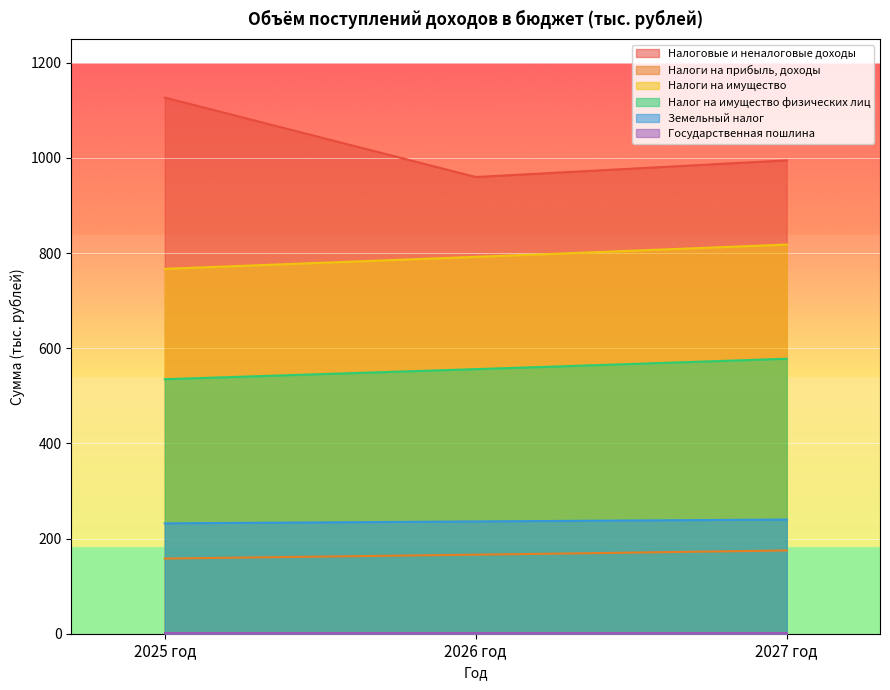

Reading right to left, list all the values displayed in this chart.

Налоговые и неналоговые доходы: 2027 год=995	2026 год=960	2025 год=1127
Налоги на прибыль, доходы: 2027 год=175	2026 год=166	2025 год=158
Налоги на имущество: 2027 год=818	2026 год=792	2025 год=767
Налог на имущество физических лиц: 2027 год=578	2026 год=556	2025 год=535
Земельный налог: 2027 год=240	2026 год=236	2025 год=232
Государственная пошлина: 2027 год=2	2026 год=2	2025 год=2